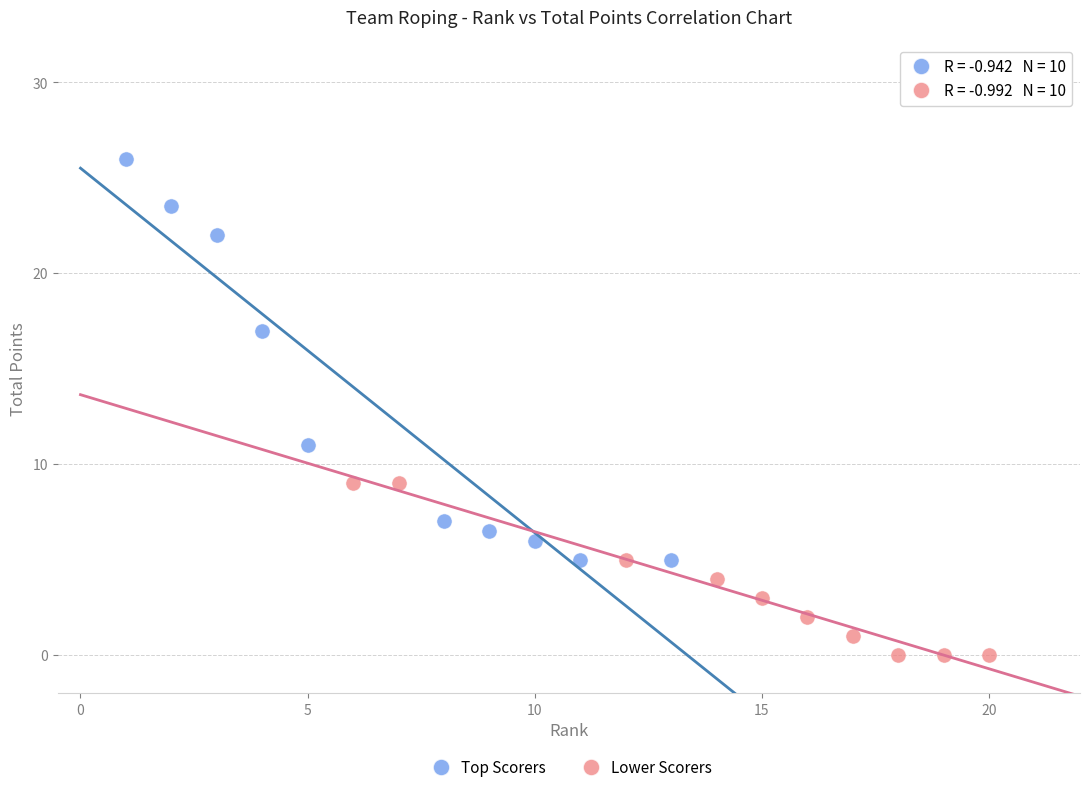

Which series has the widest spread of Y values?

Top Scorers